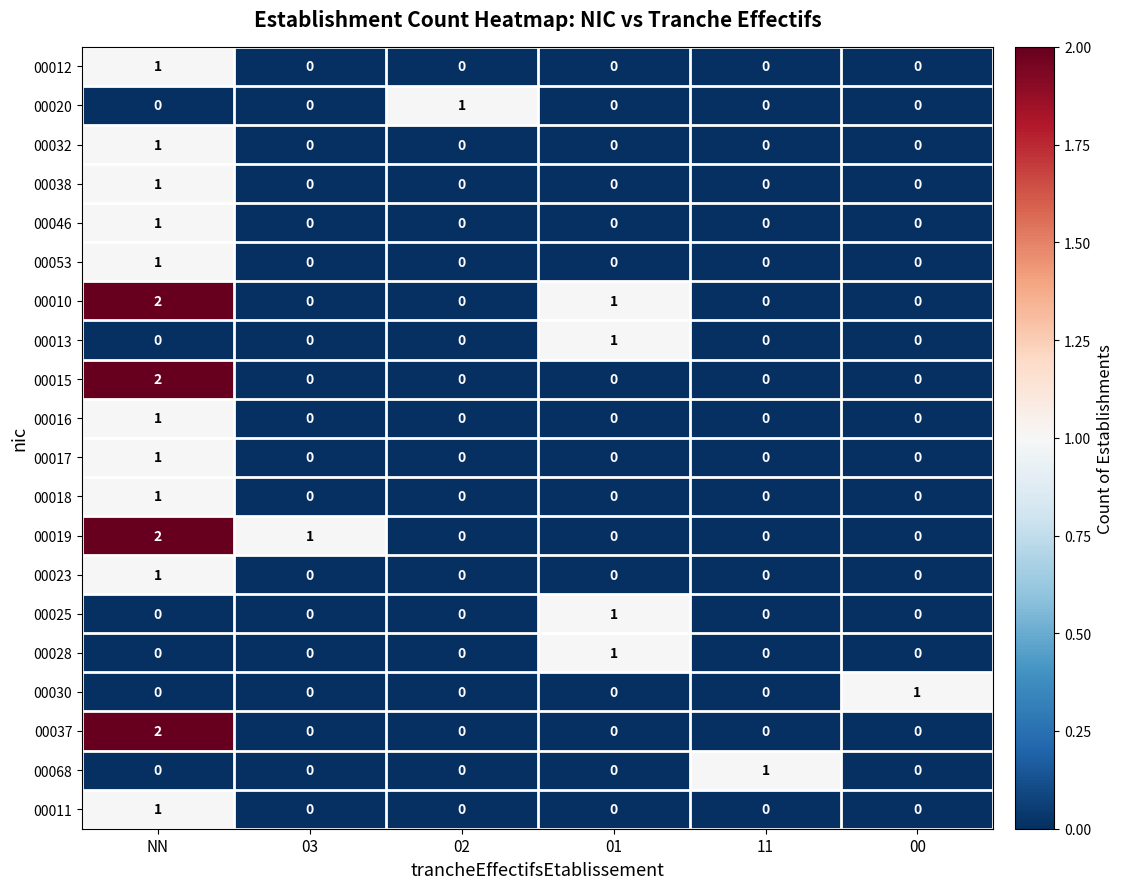

At which category is the sum across all series the highest?

NN